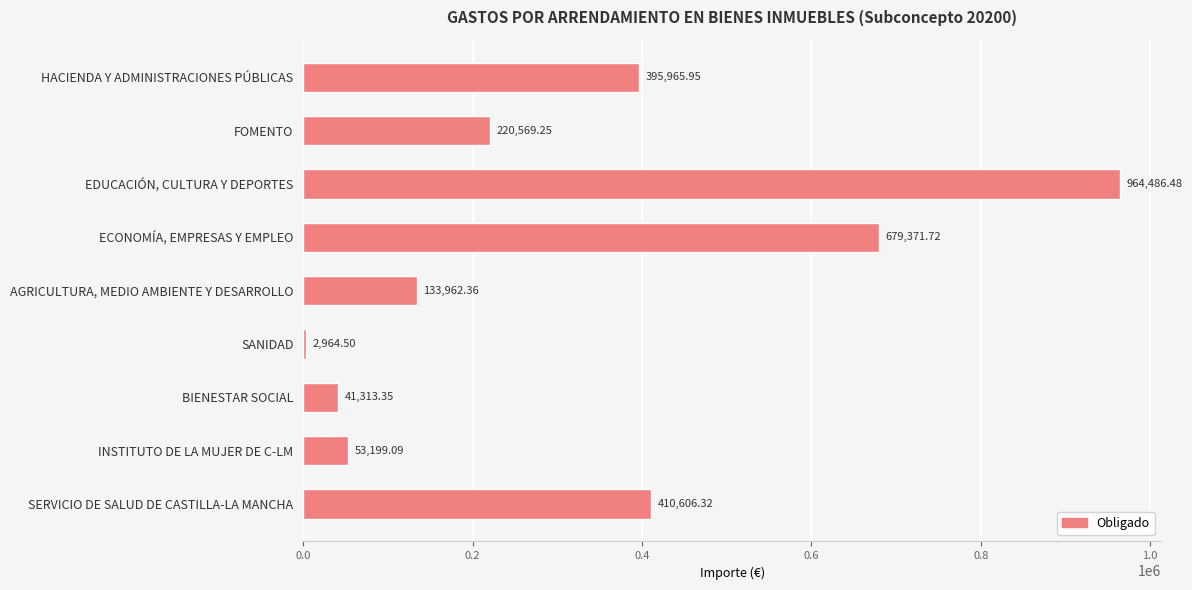

What is the sum of the values at BIENESTAR SOCIAL and HACIENDA Y ADMINISTRACIONES PÚBLICAS?

437279.3